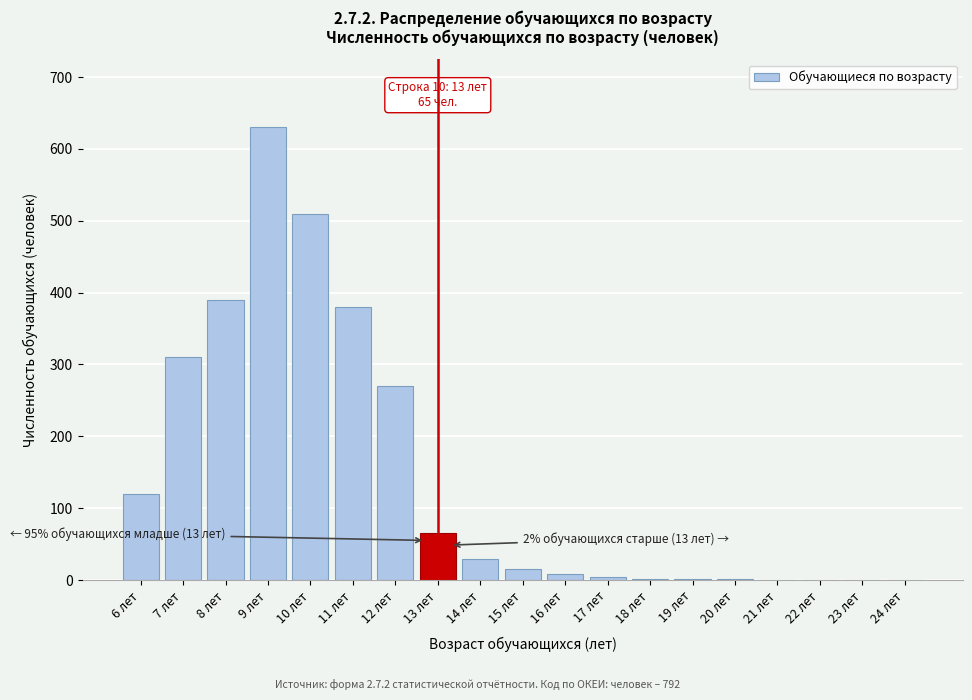

True or false: the data shows 237 at 21 лет.

False